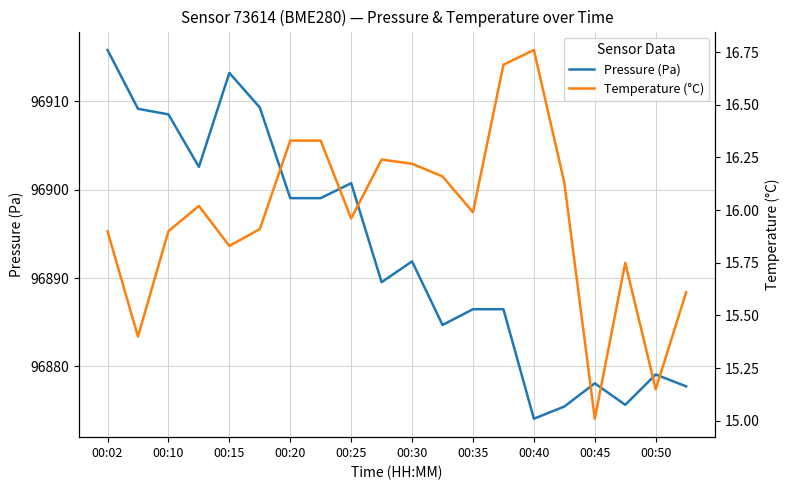

What is the minimum value for Pressure (Pa)?

96874.1